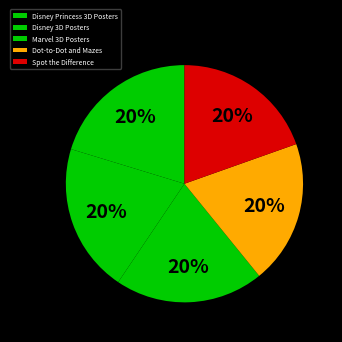

Does Dot-to-Dot and Mazes represent more than half of the total?

No